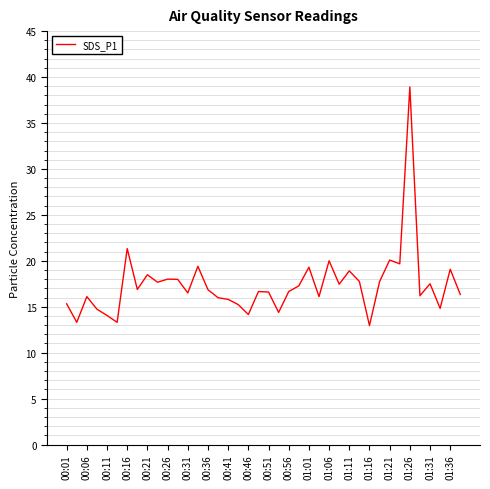

Does the chart have visible grid lines?

Yes